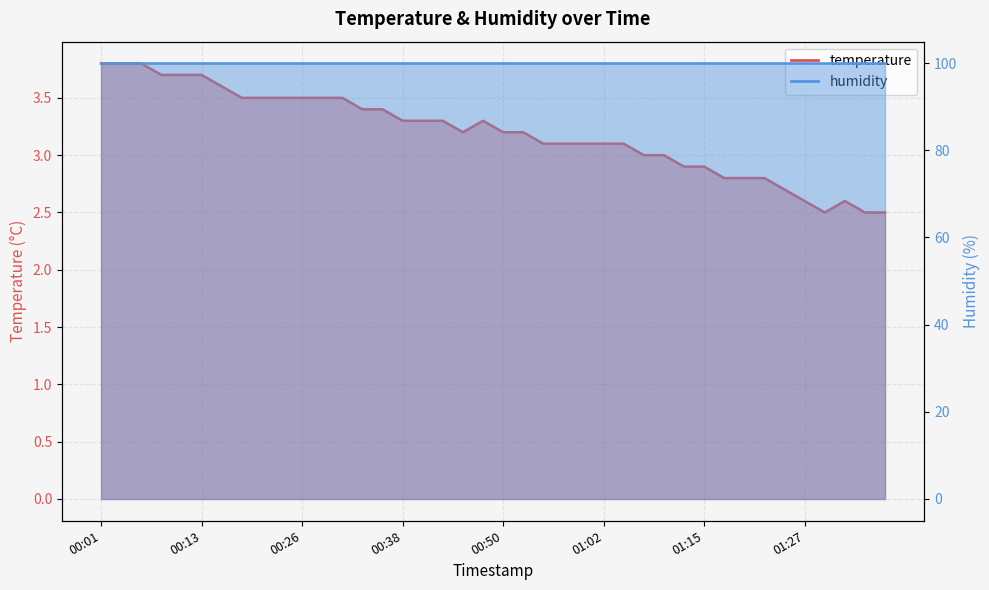

True or false: the data shows 5.3 at 01:02.

False